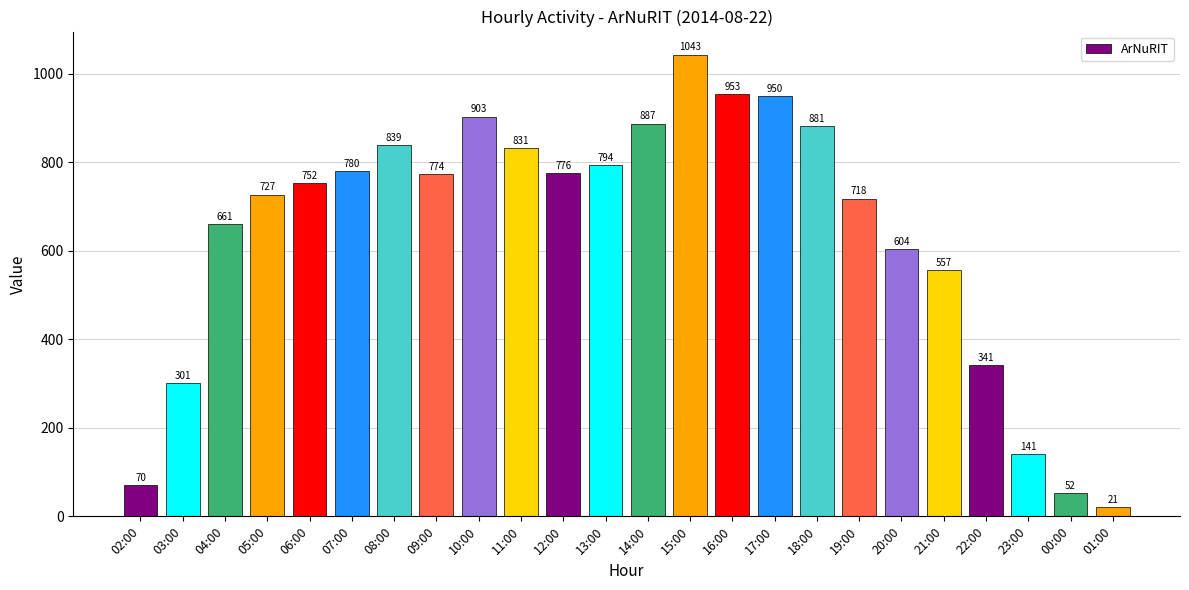

What position from the right is 17:00?

9